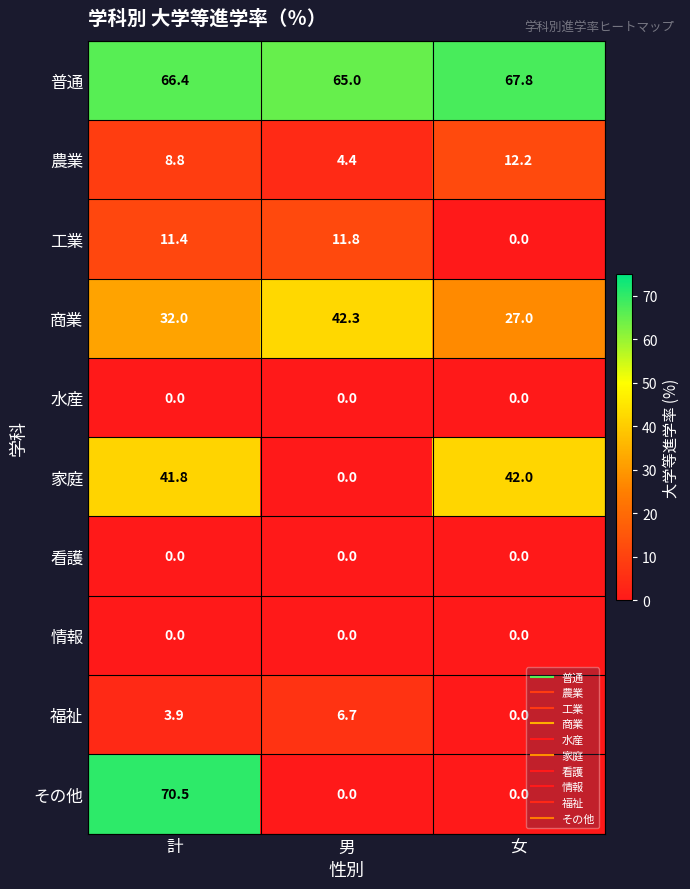

Reading left to right, extract all data points from this chart.

普通: 計=66.4	男=65.0	女=67.8
農業: 計=8.8	男=4.4	女=12.2
工業: 計=11.4	男=11.8	女=0.0
商業: 計=32.0	男=42.3	女=27.0
水産: 計=0.0	男=0.0	女=0.0
家庭: 計=41.8	男=0.0	女=42.0
看護: 計=0.0	男=0.0	女=0.0
情報: 計=0.0	男=0.0	女=0.0
福祉: 計=3.9	男=6.7	女=0.0
その他: 計=70.5	男=0.0	女=0.0